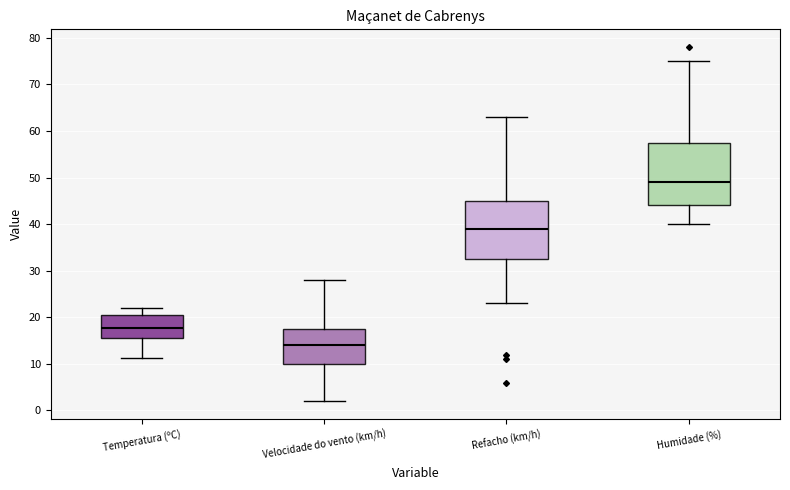

Which box is the tallest, from its lower edge to its upper edge?

Humidade (%)